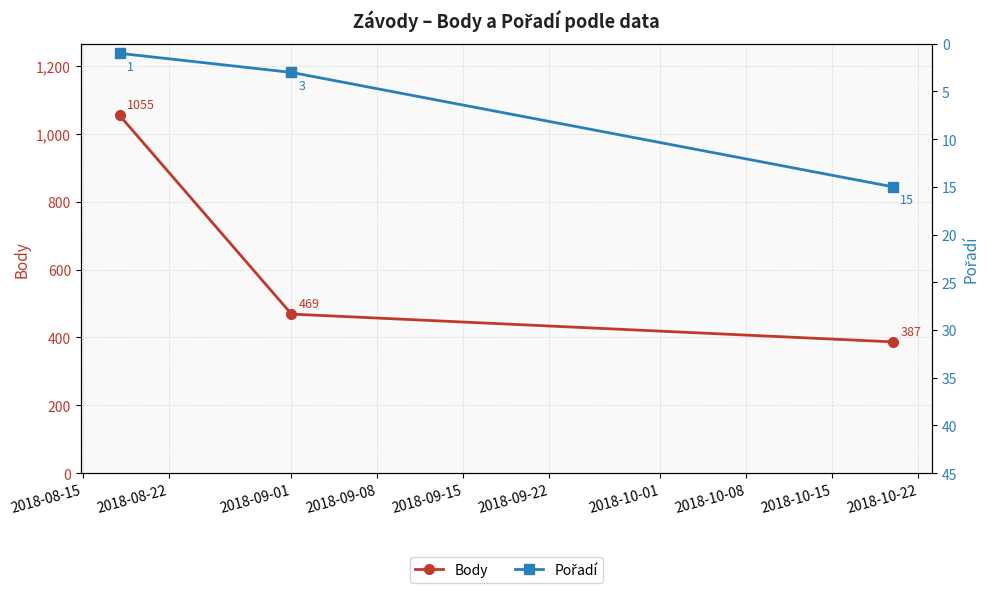

What is the highest value of the Body series?

1055